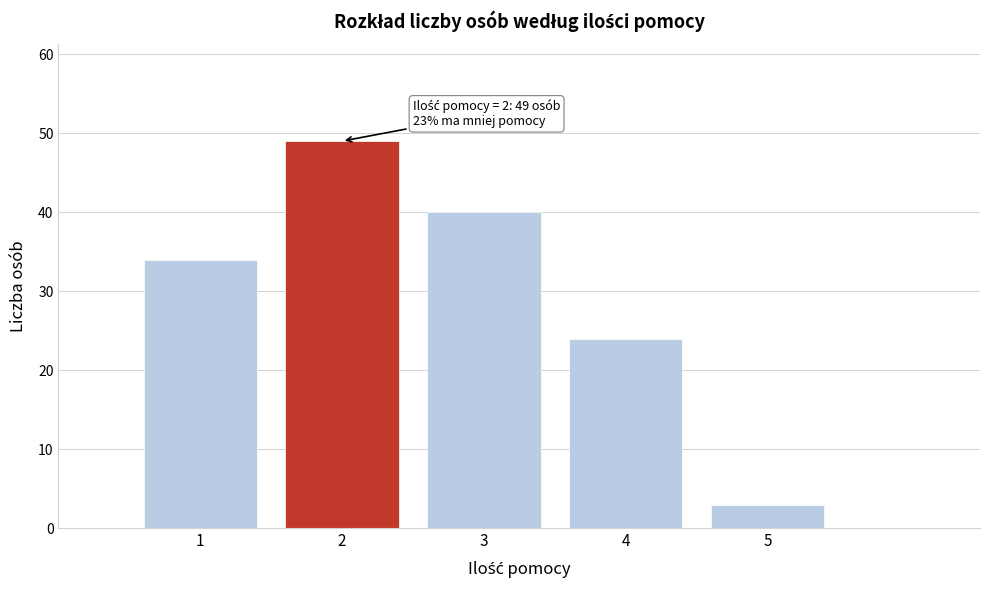

Over which range of the x-axis is the bar tallest?

1.5 to 2.5